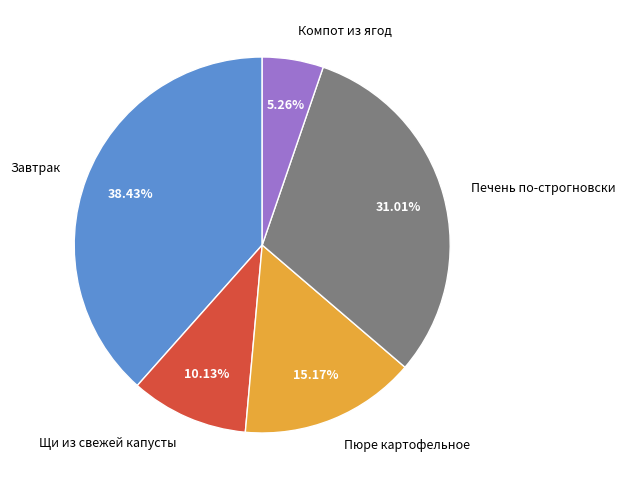

Which category has the biggest portion of the pie?

Завтрак